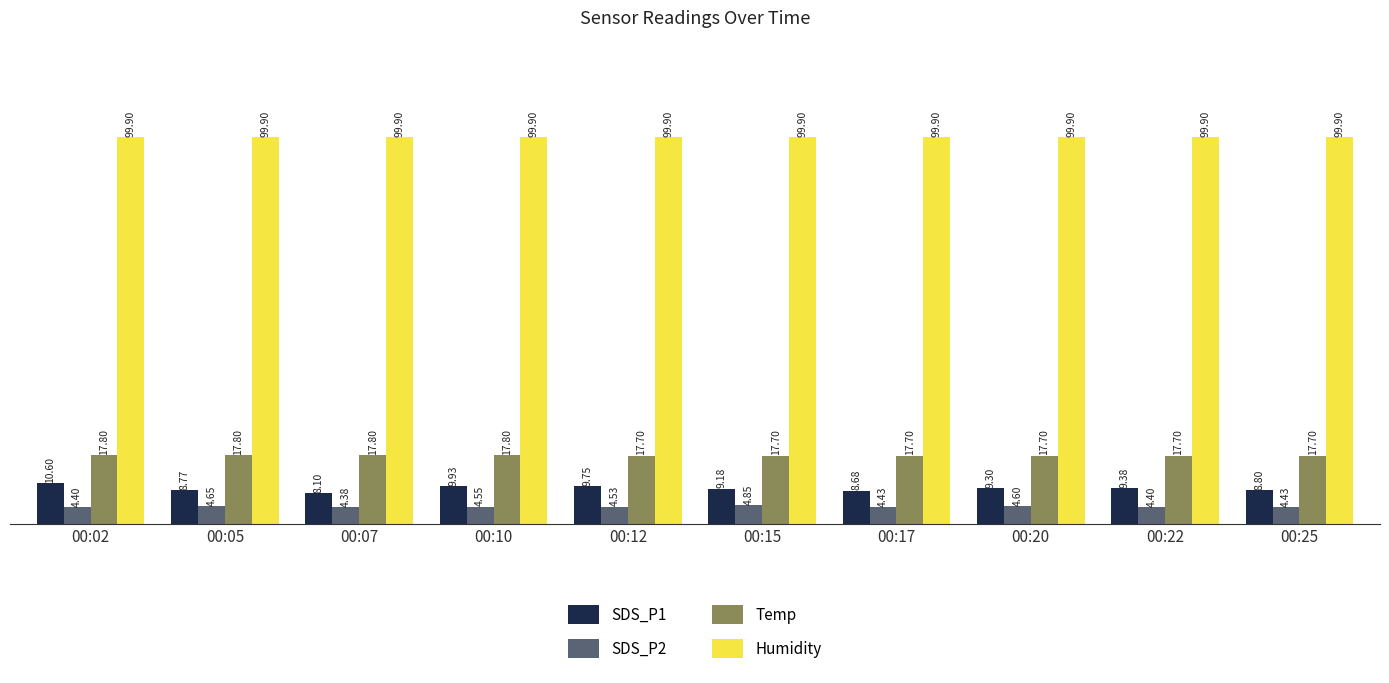

Is the value of Humidity at 00:02 greater than the value of Temp at 00:20?

Yes